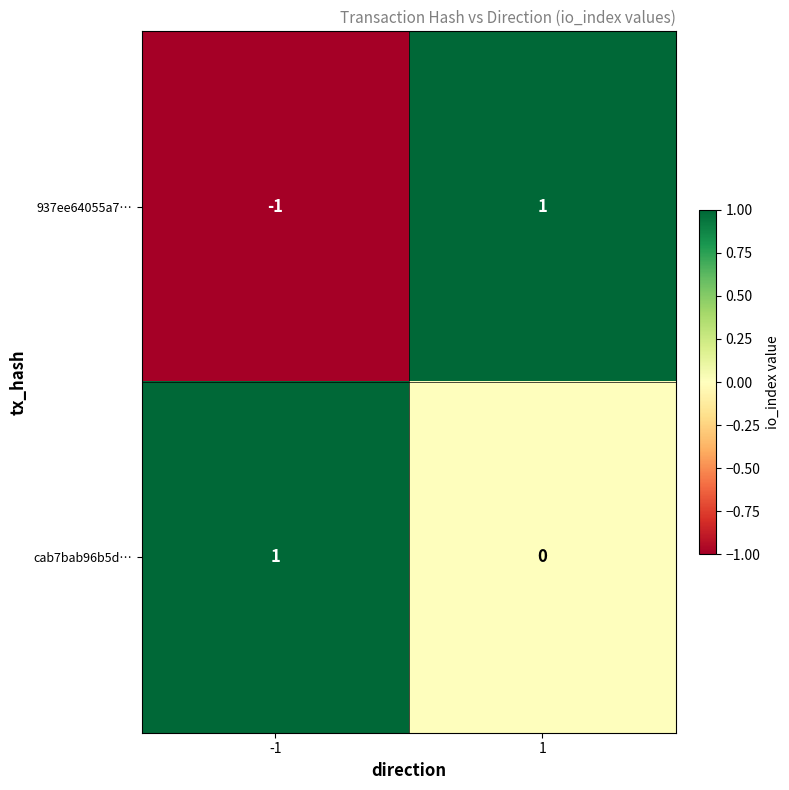

At 1, list the series in order from smallest to largest.

cab7bab96b5d…, 937ee64055a7…